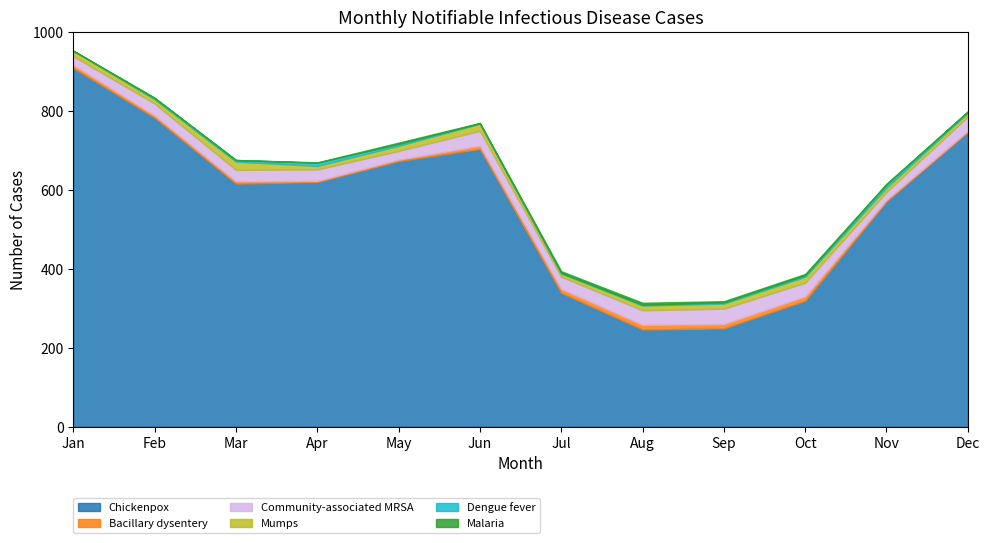

What are all the series names shown in the legend?

Chickenpox, Bacillary dysentery, Community-associated MRSA, Mumps, Dengue fever, Malaria